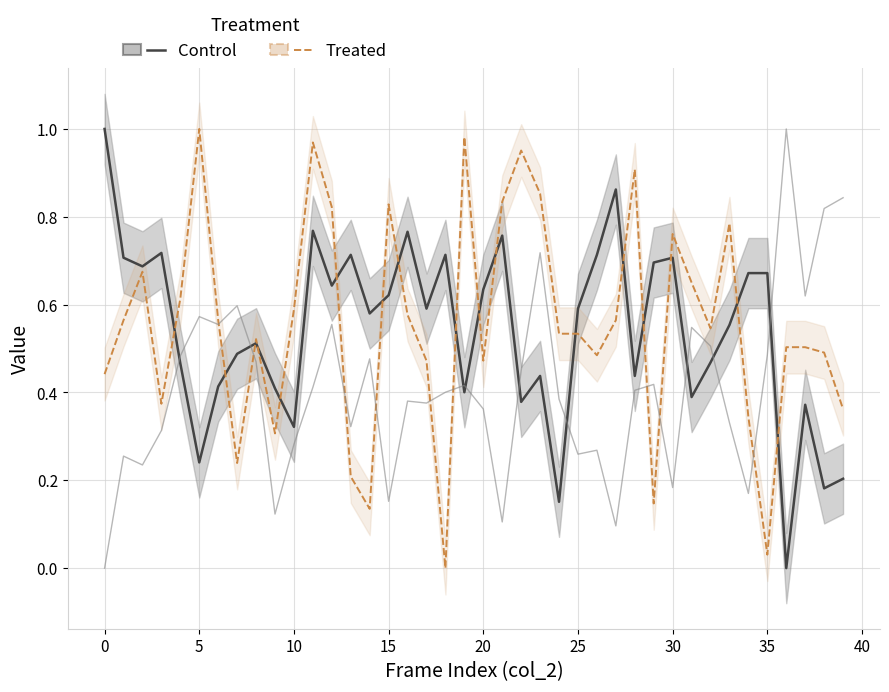

How many lines are shown in the chart?

3